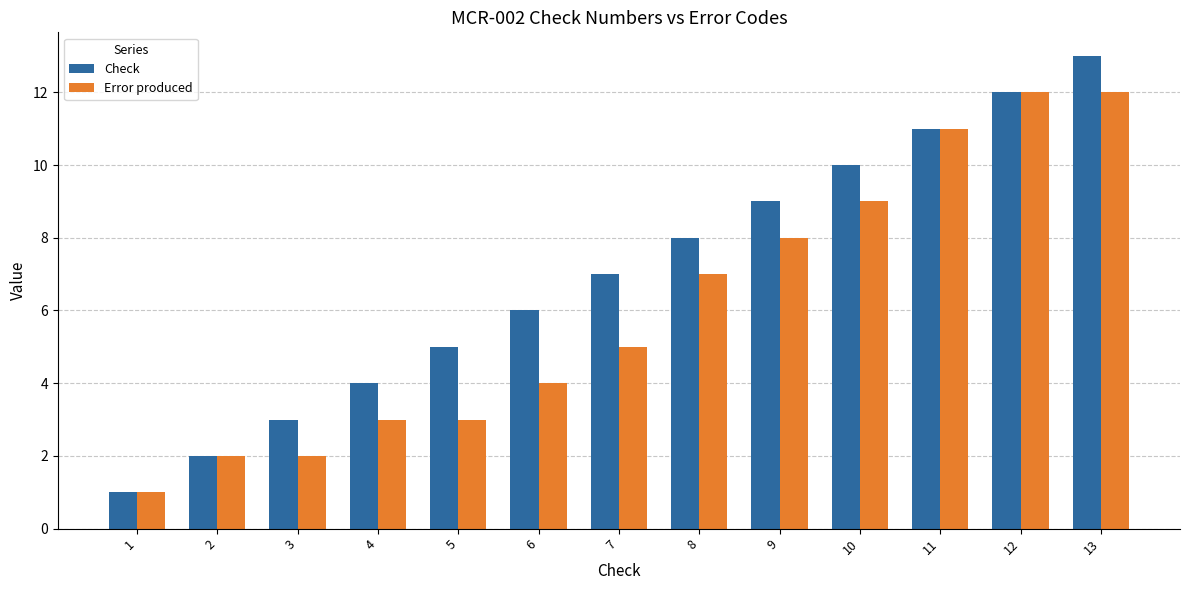

Count the number of data series in this chart.

2